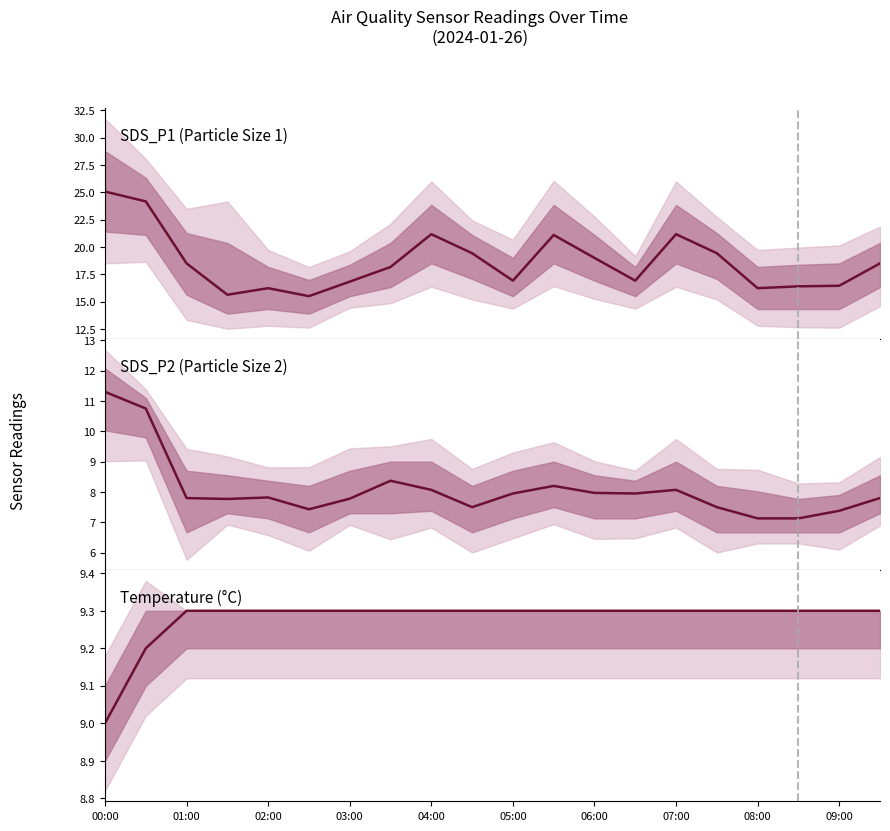

What is the approximate value of SDS_P1 (Particle Size 1) at 03:00?

16.8